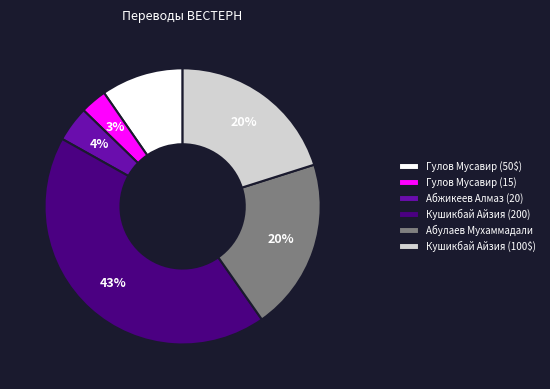

Approximately how many times larger is the value at Гулов Мусавир (50$) compared to Абулаев Мухаммадали?

0.5